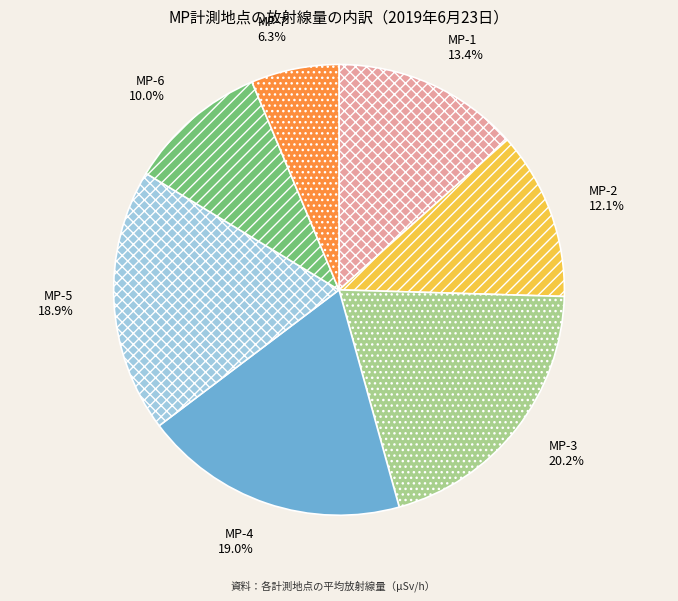

What portion of the pie excludes MP-5?

81.1%